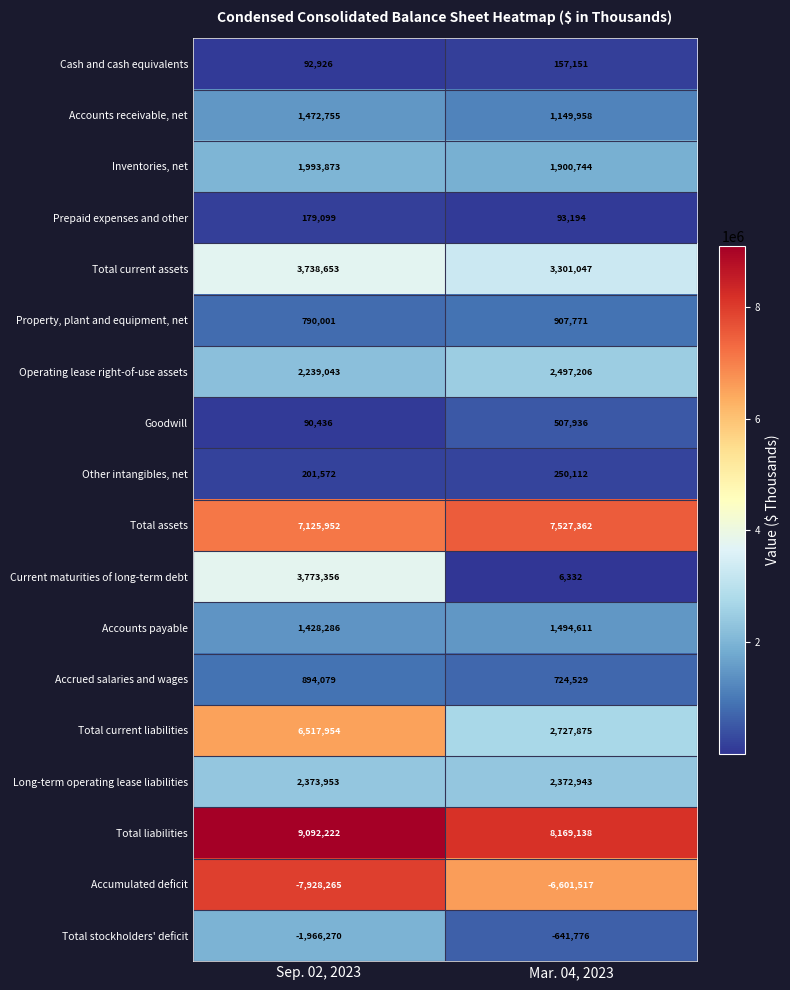

What is the difference between the Operating lease right-of-use assets values at Sep. 02, 2023 and Mar. 04, 2023?

258163